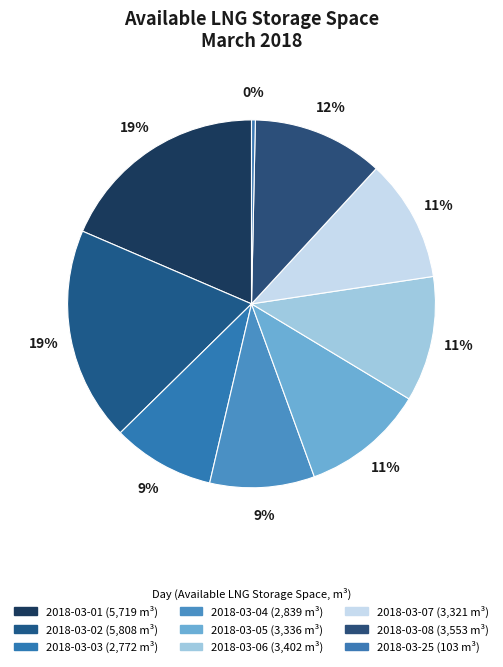

What is the smallest slice in the pie chart?

2018-03-25